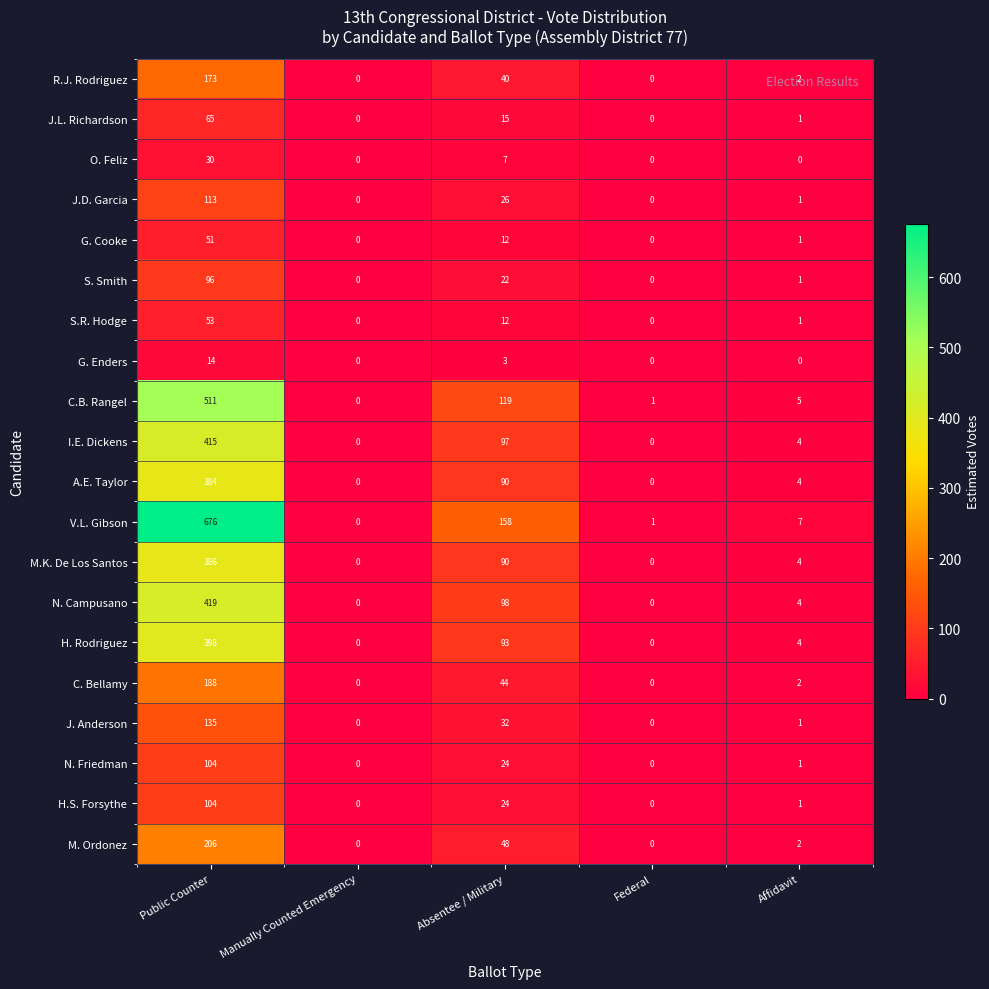

What is the total value across all series at Public Counter?

4521